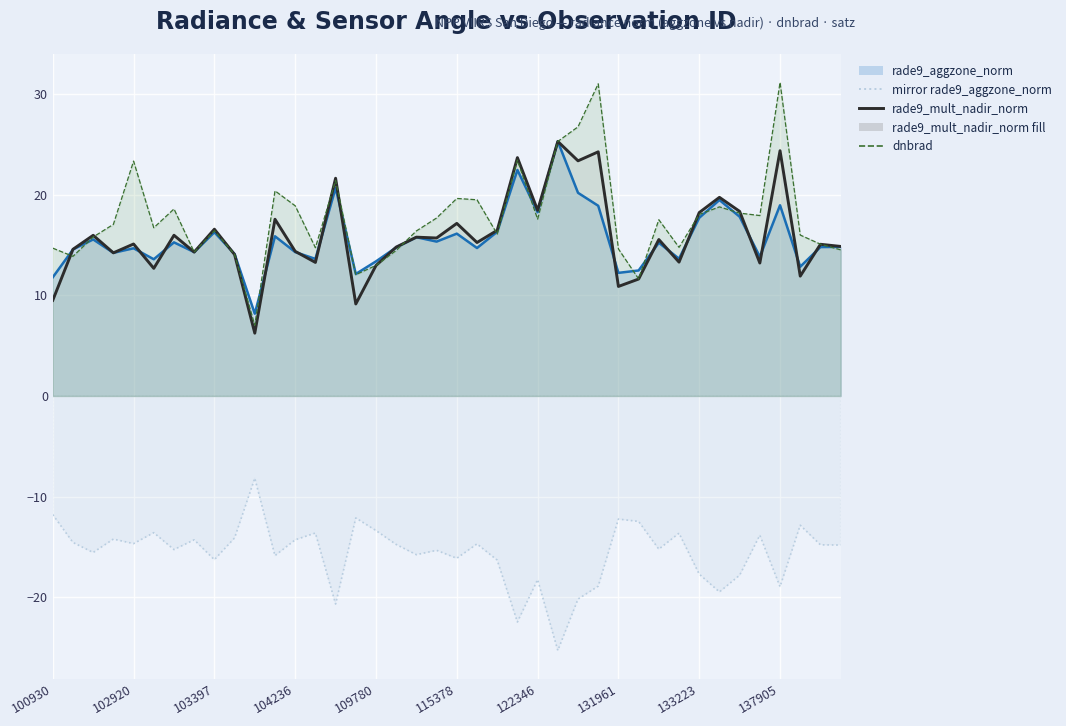

What is the smallest value displayed?

-25.3